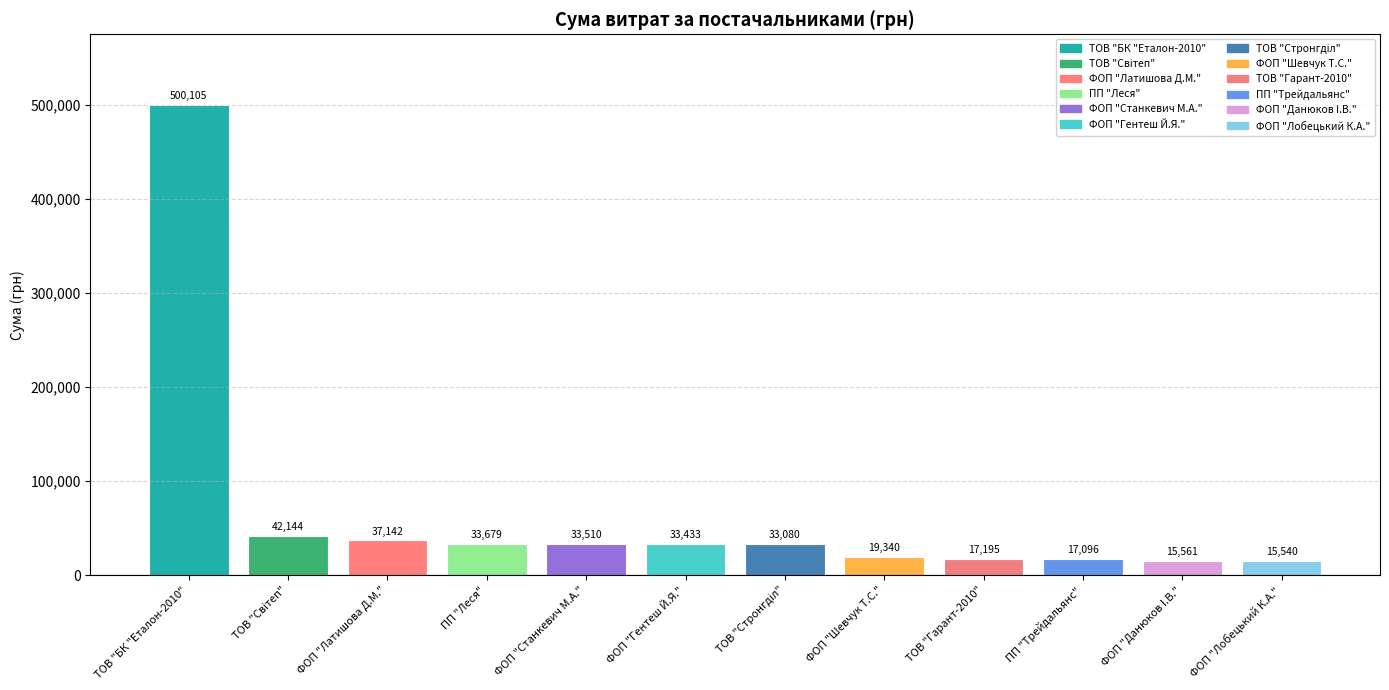

Read the value at ФОП "Данюков I.В.".

15561.0